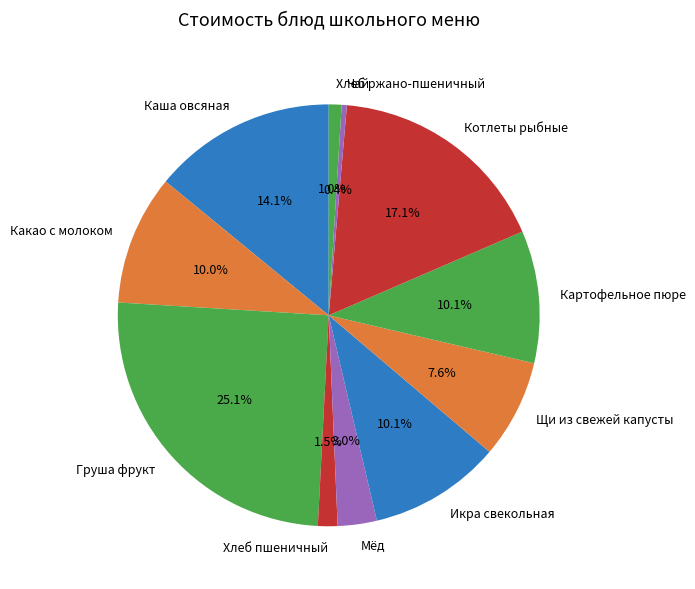

What is the ratio of the value at Мёд to the value at Груша фрукт?

0.1